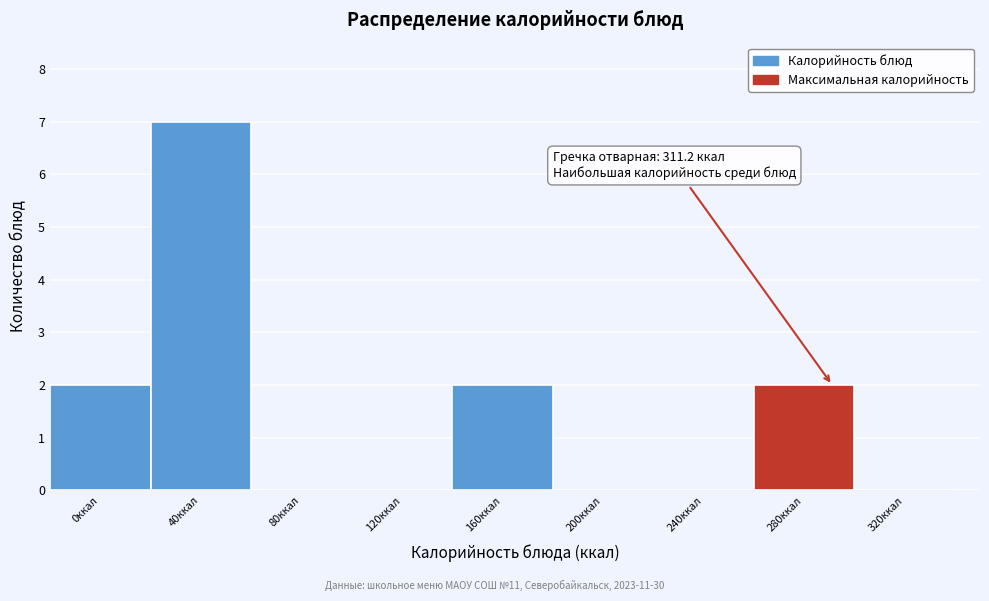

Reading left to right, extract all data points from this chart.

0ккал=2	40ккал=7	80ккал=0	120ккал=0	160ккал=2	200ккал=0	240ккал=0	280ккал=2	320ккал=0